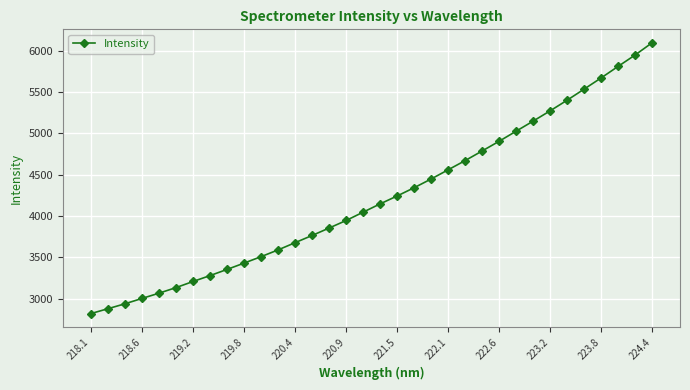

What is the sum of all values?

143524.7